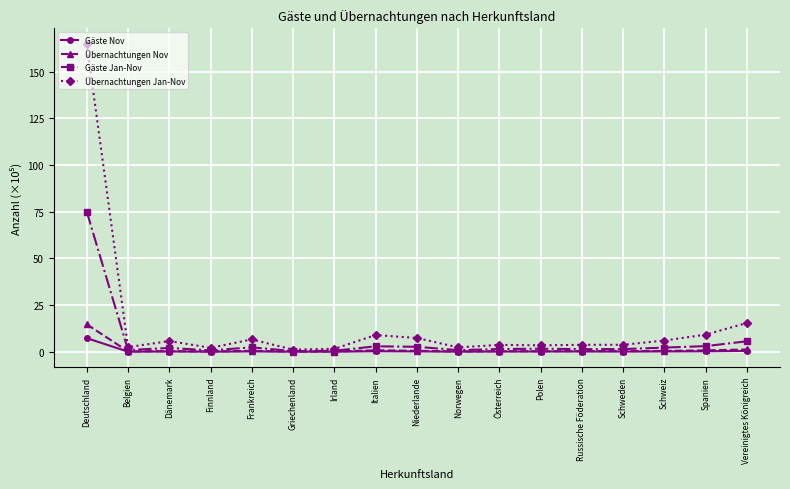

True or false: Gäste Nov has a value of 0.0 at Griechenland.

True